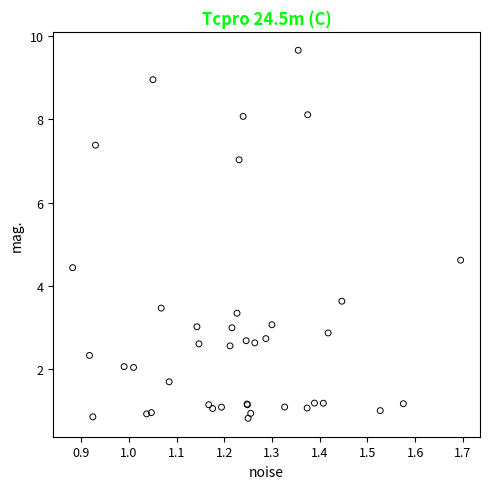

What Y value in the scatter plot is closest to 5?

4.6